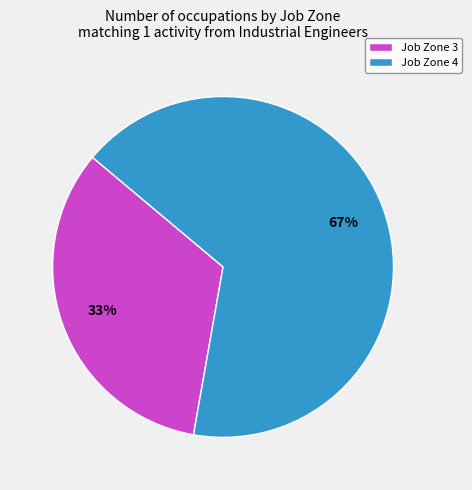

Is there a majority slice in this chart?

Yes